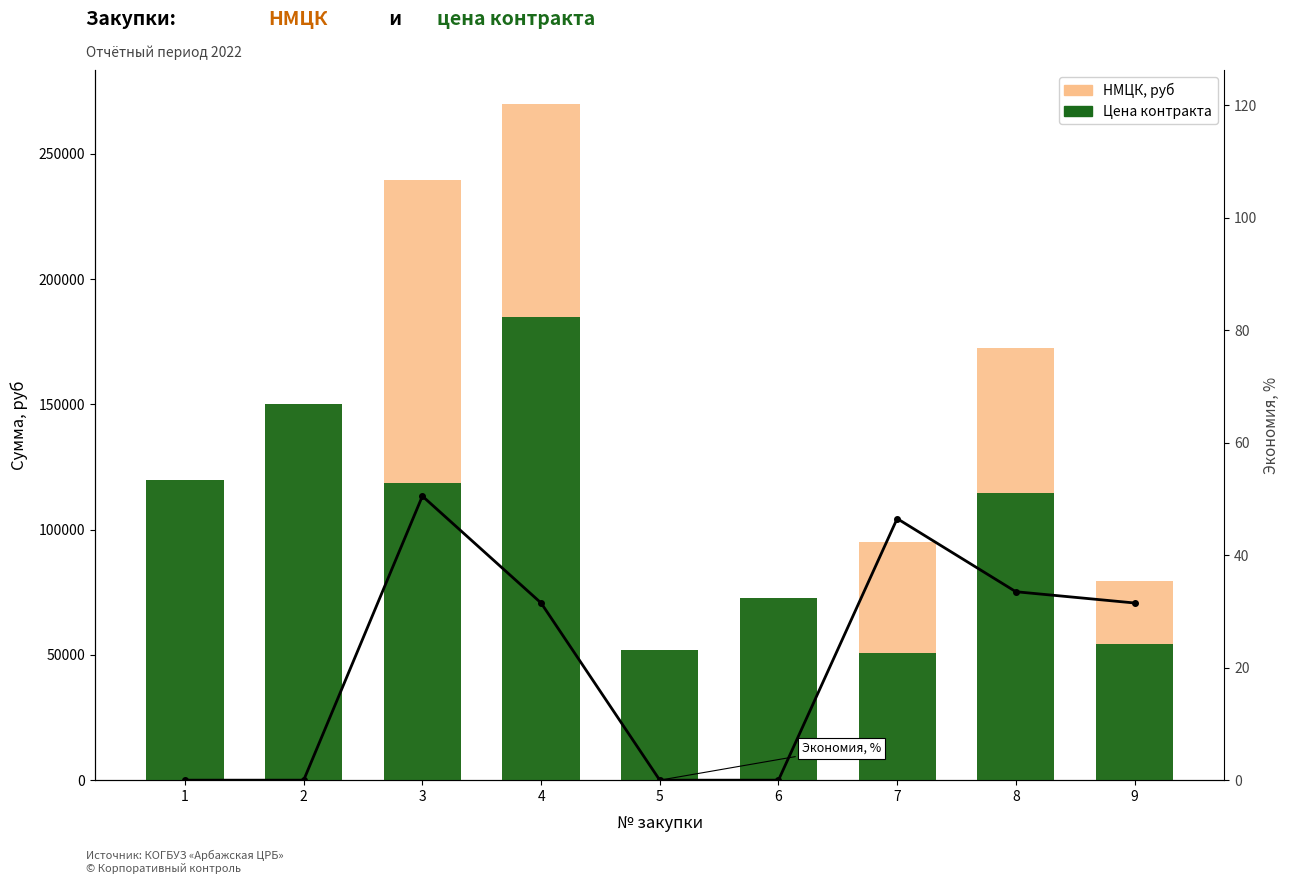

Which series changed the most between 3 and 6?

НМЦК, руб